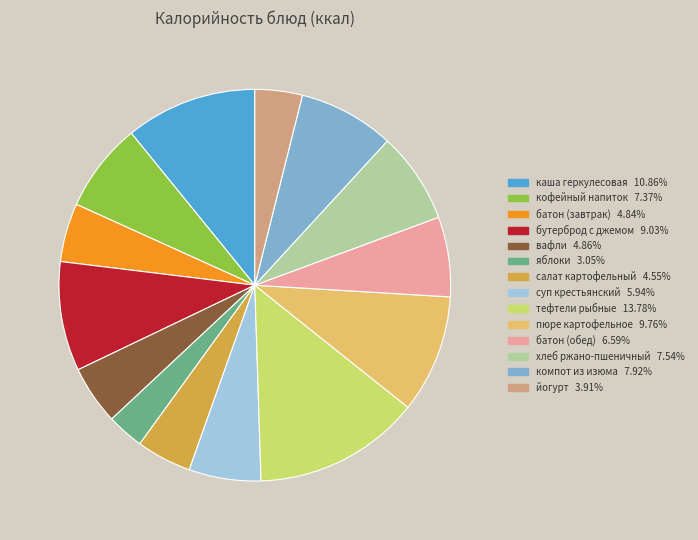

True or false: батон (обед) accounts for 1% of the total.

False